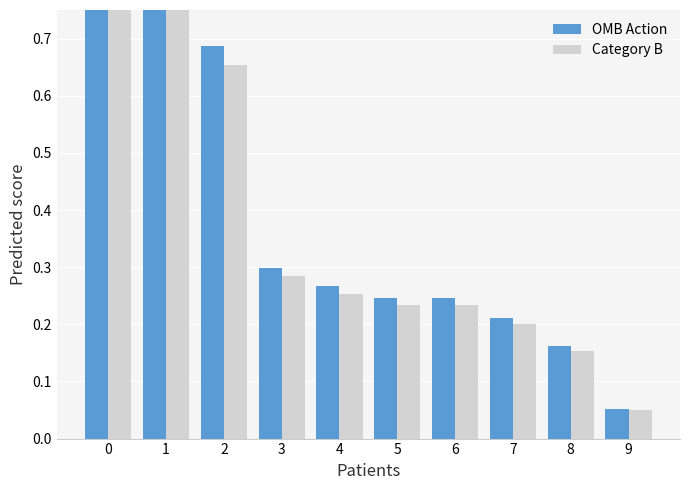

What is the average value of the OMB Action series?

0.4